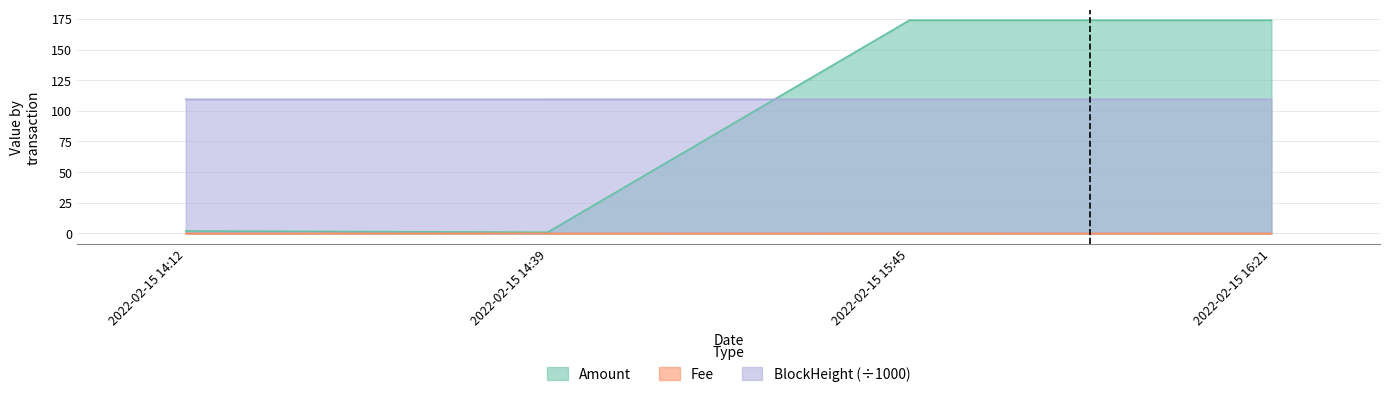

How many distinct data groups are displayed?

3